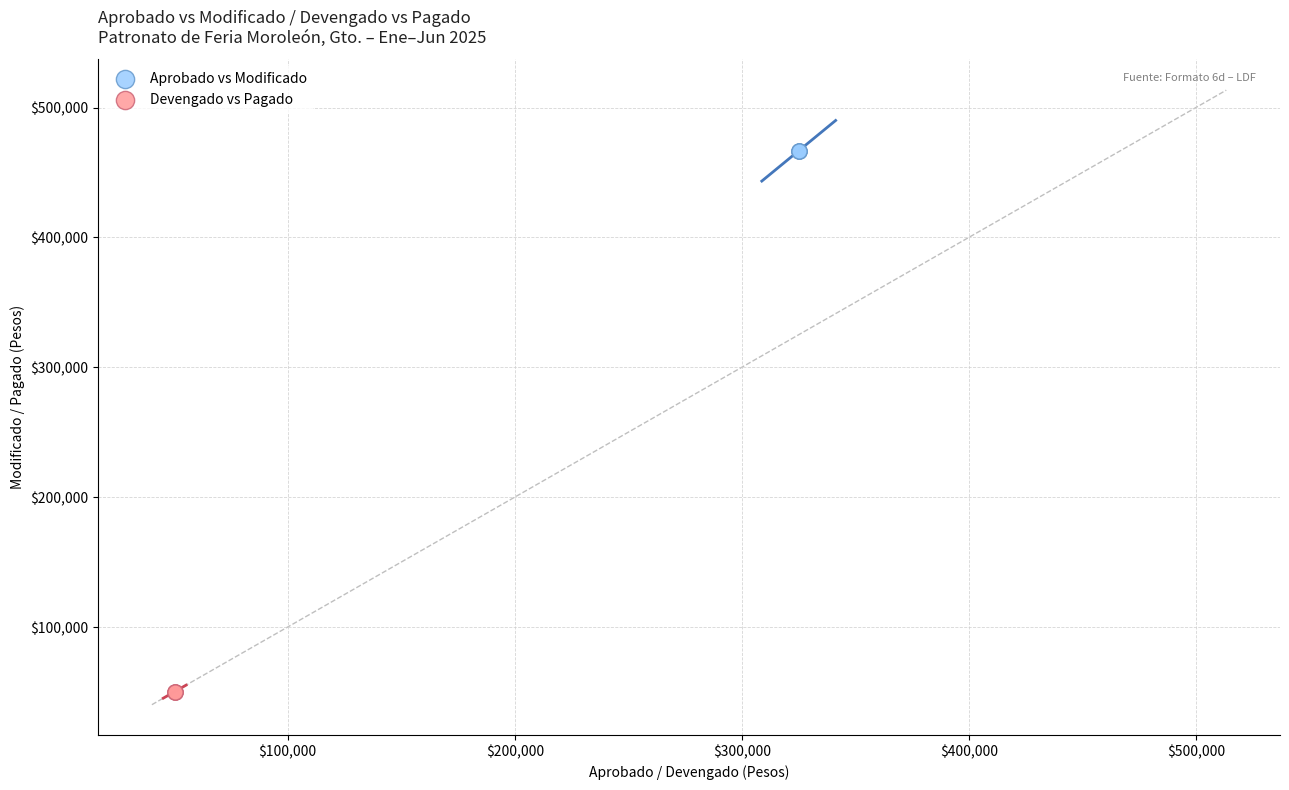

Which series contains the lowest Y value?

Devengado vs Pagado